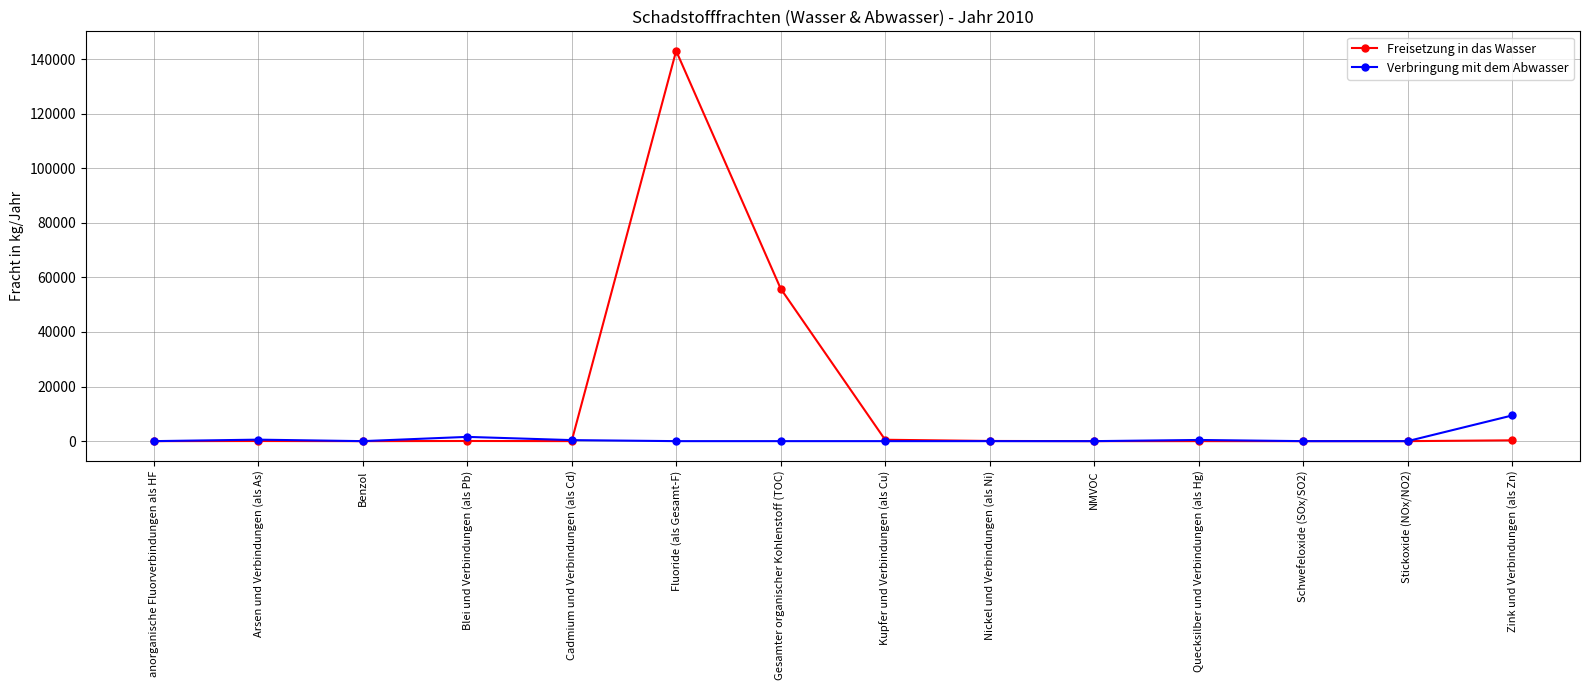

What are all the series names shown in the legend?

Freisetzung in das Wasser, Verbringung mit dem Abwasser